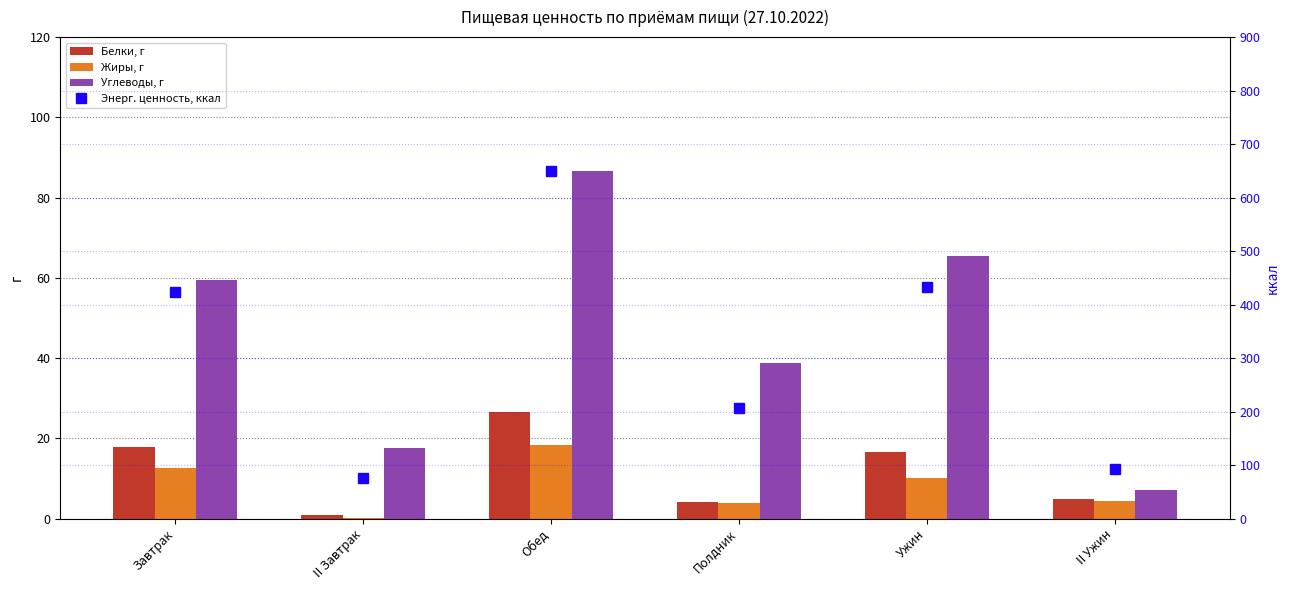

What is the sum of the Жиры, г values at Завтрак and Ужин?

22.6